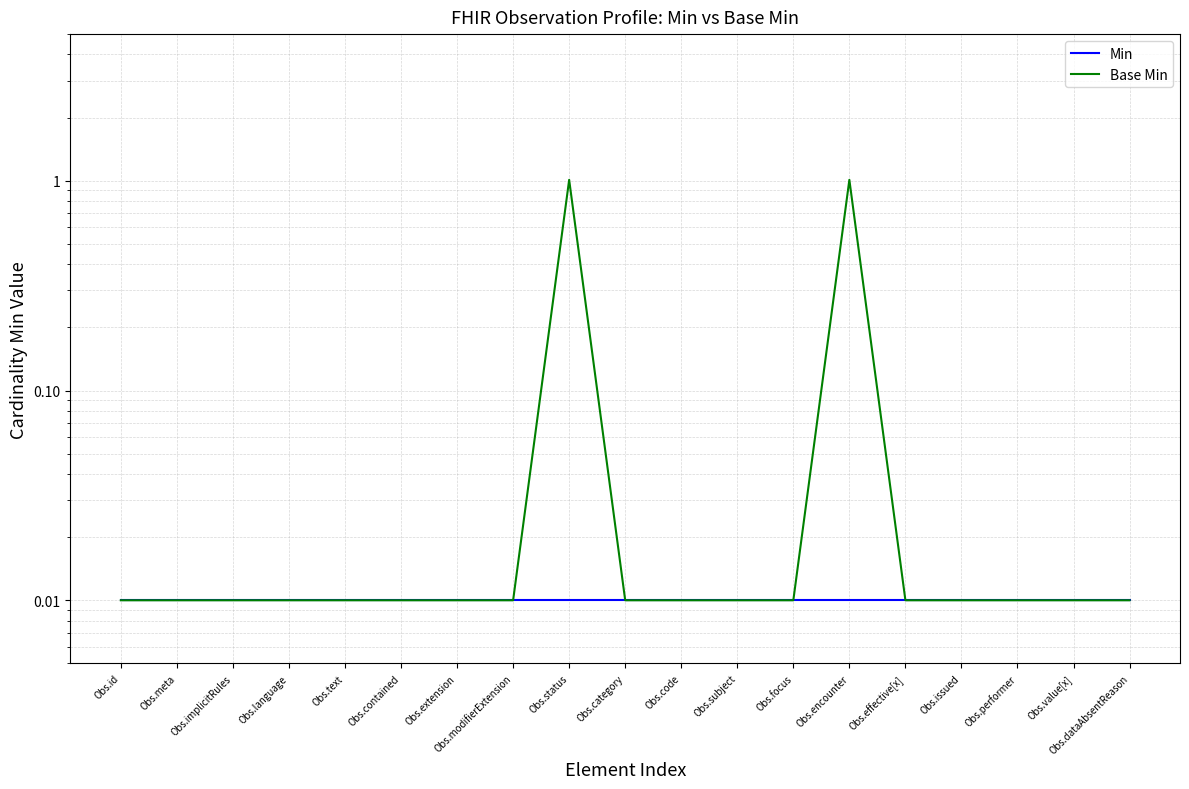

The value of Base Min at Obs.value[x] is 0.0. True or false?

True